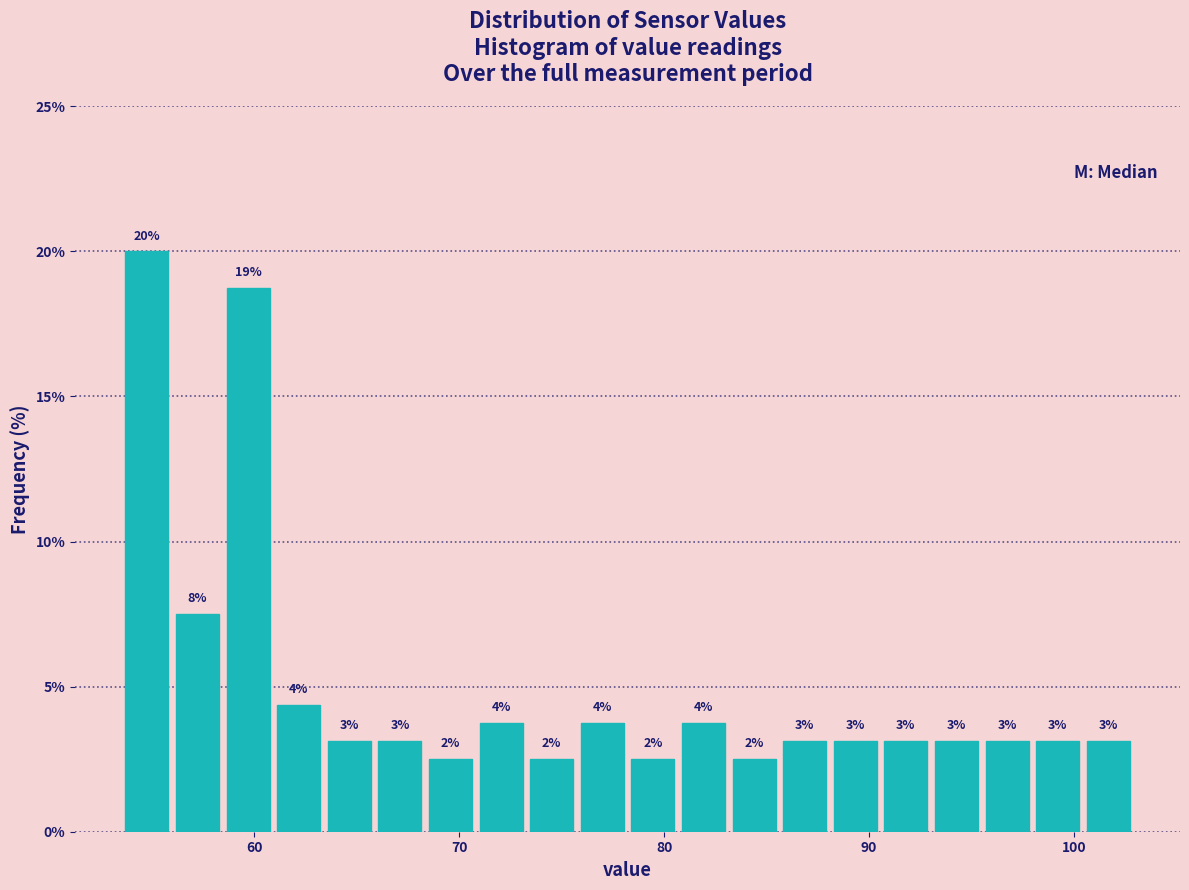

Around what value on the x-axis is the tallest bar? Give the approximate position of its centre, as read against the axis.

55